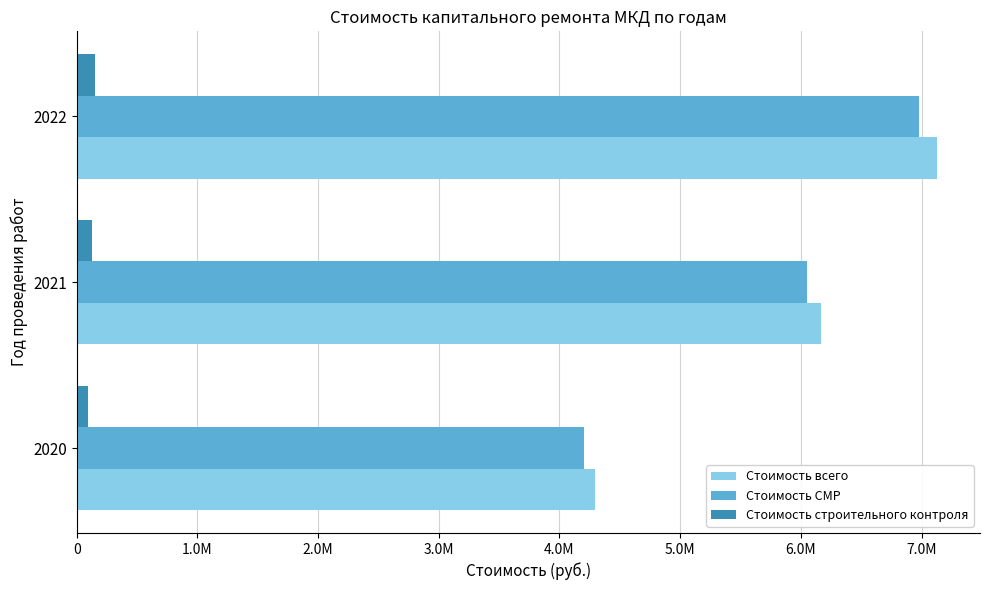

What are all the series names shown in the legend?

Стоимость всего, Стоимость СМР, Стоимость строительного контроля